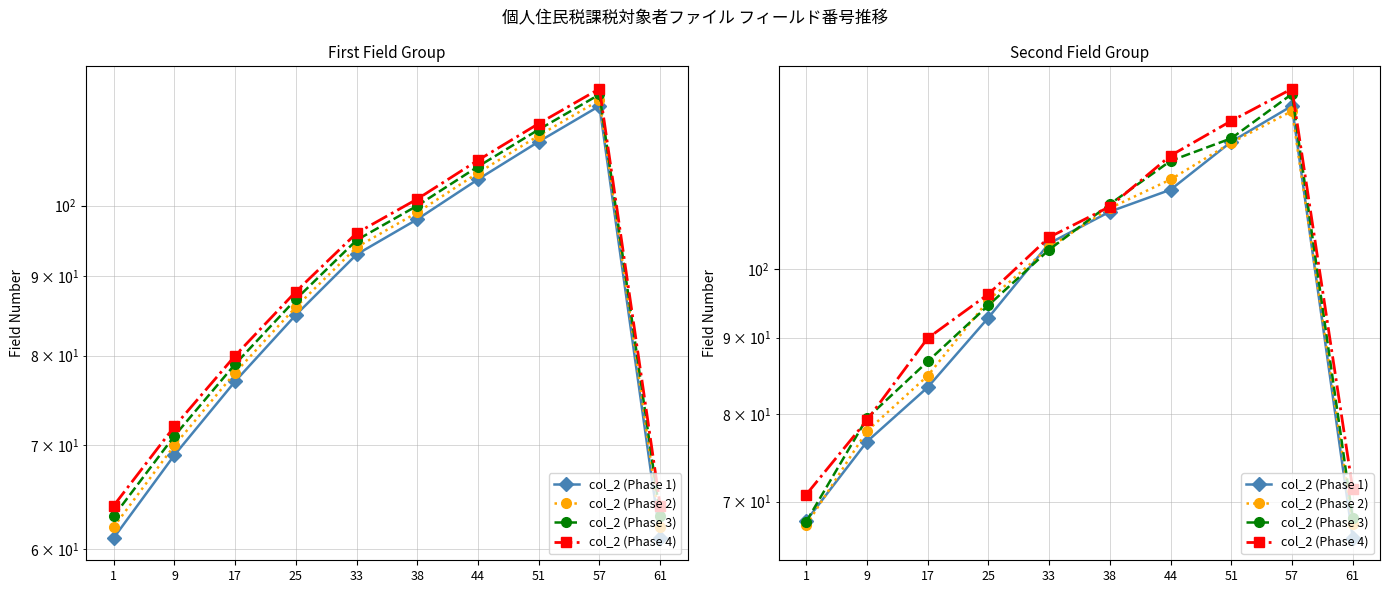

Rank the series by their average value, from lowest to highest.

col_2 (Phase 1), col_2 (Phase 2), col_2 (Phase 3), col_2 (Phase 4)